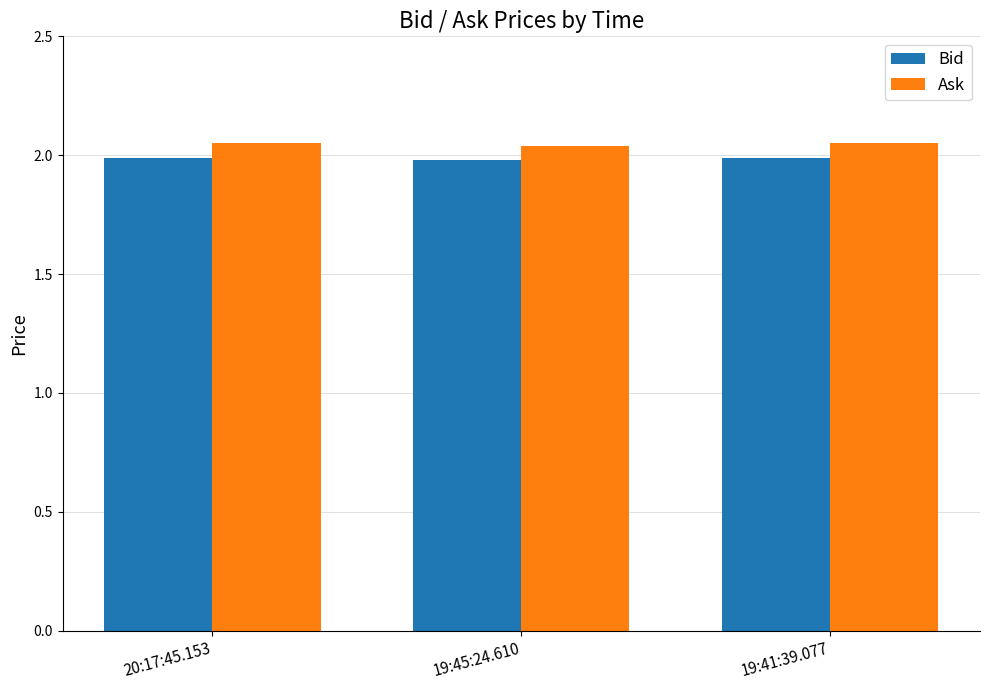

The value of Ask at 19:45:24.610 is 3.0. True or false?

False